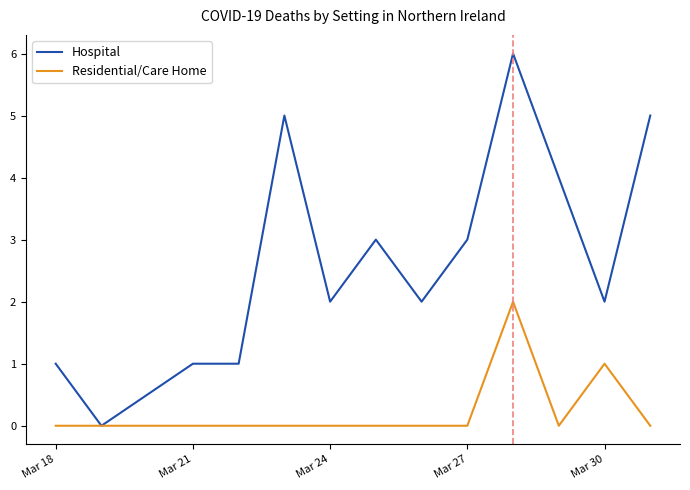

Which series has the widest spread of values?

Hospital